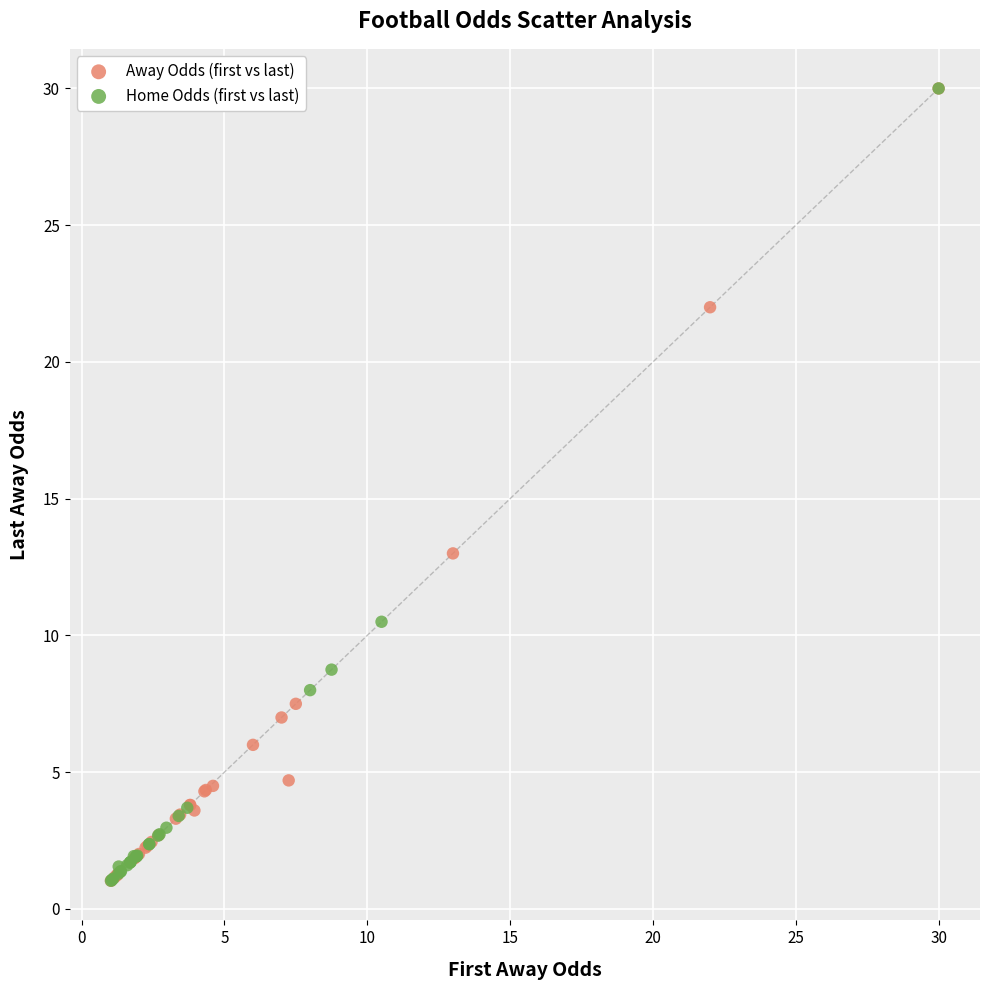

What are all the series names shown in the legend?

Away Odds (first vs last), Home Odds (first vs last)